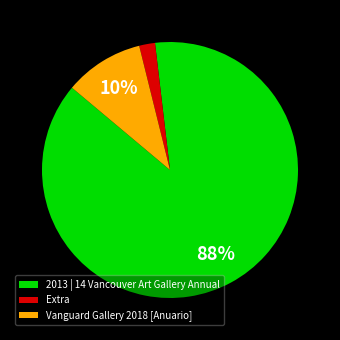

The Extra slice represents 9% of the pie. True or false?

False